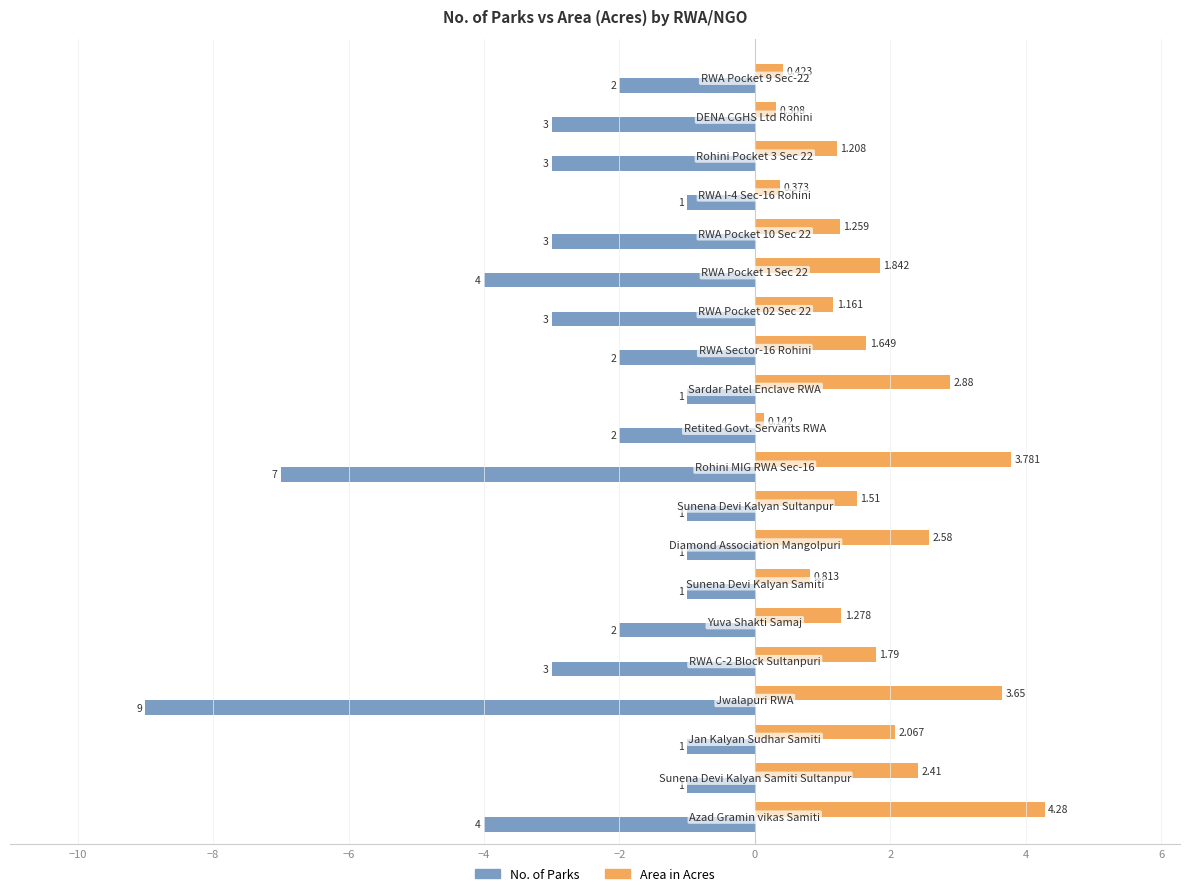

Rank the series by their average value, from highest to lowest.

Area in Acres, No. of Parks